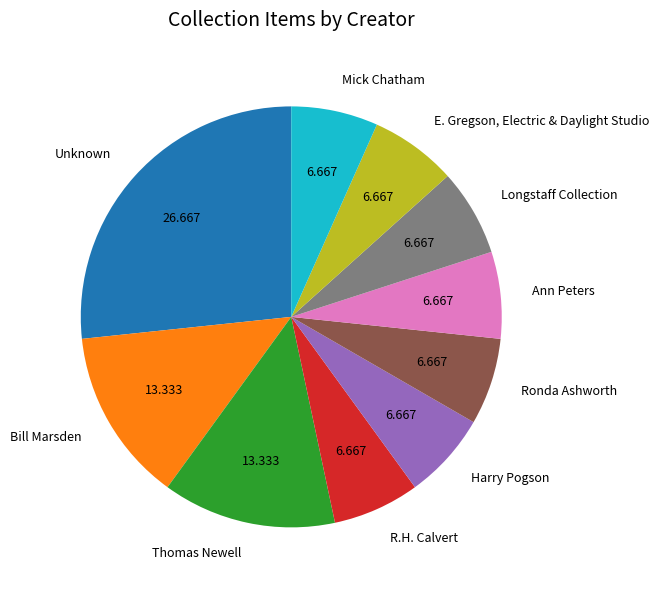

Is it true that Mick Chatham is 1% of the pie?

False